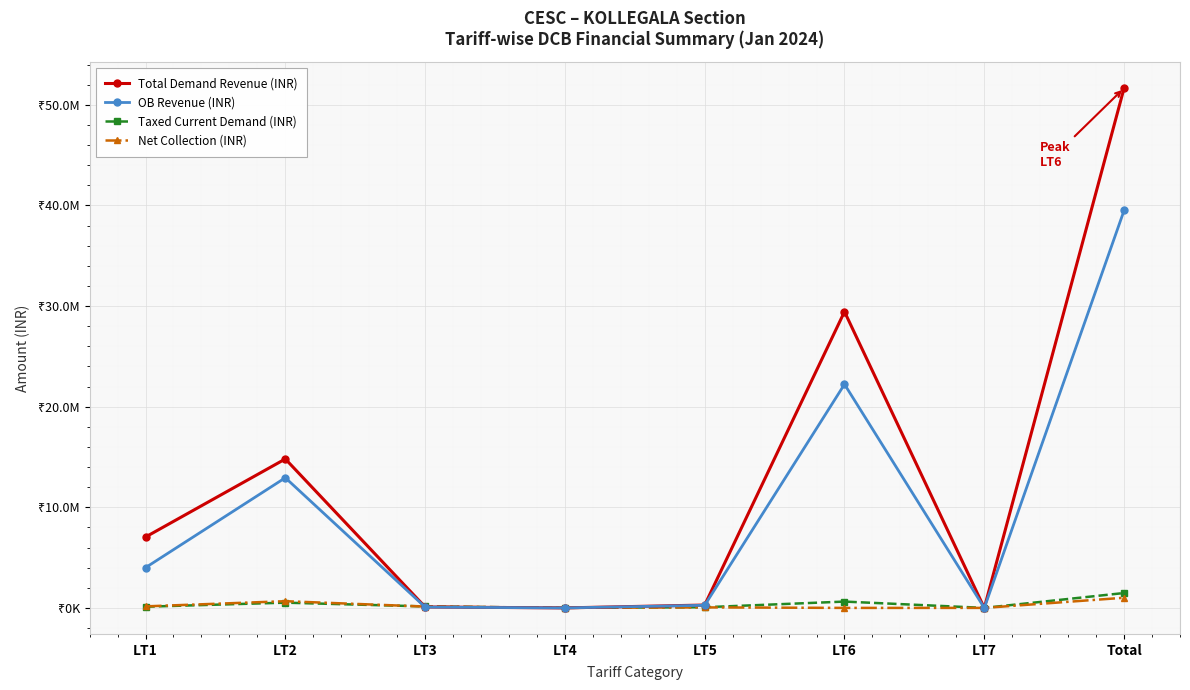

How many data points does each series have?

8